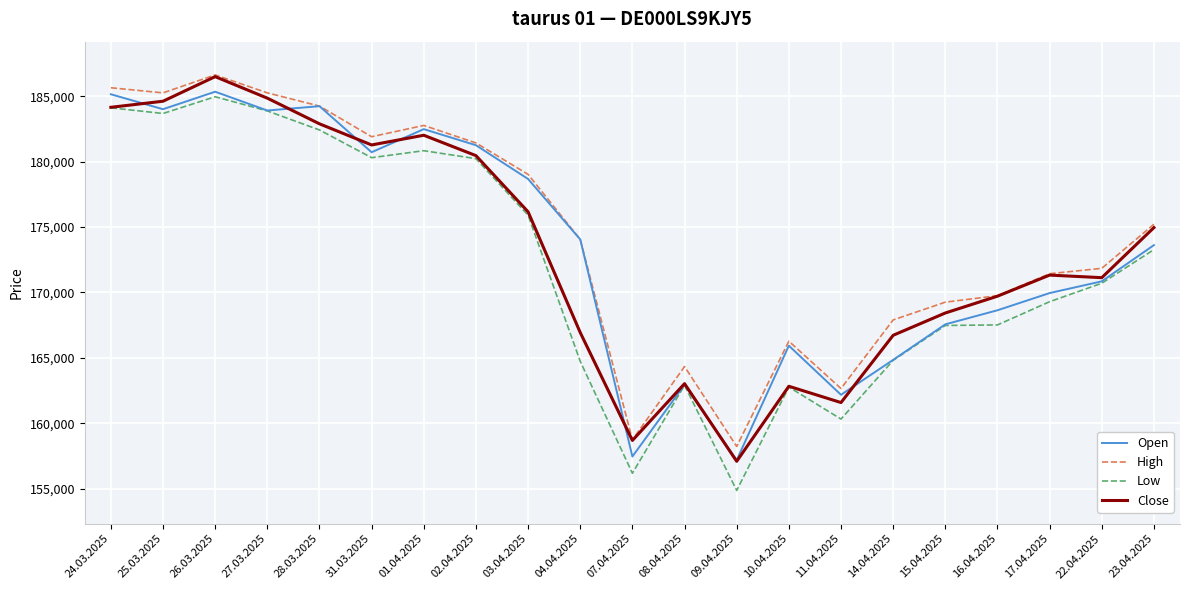

True or false: Low and High intersect in this chart.

False